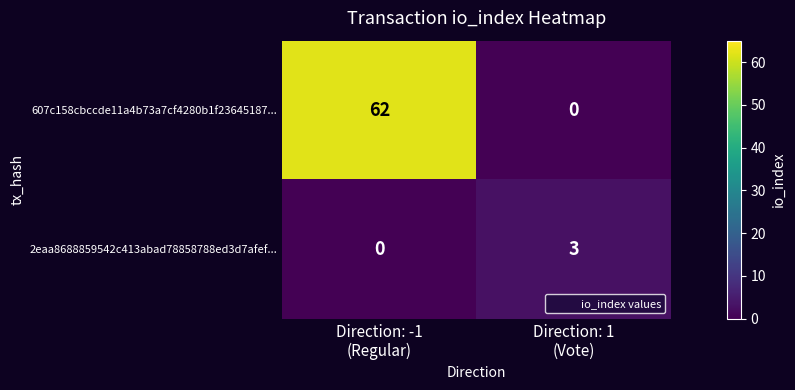

What is the sum of all 2eaa8688859542c413abad78858788ed3d7afef... values?

3